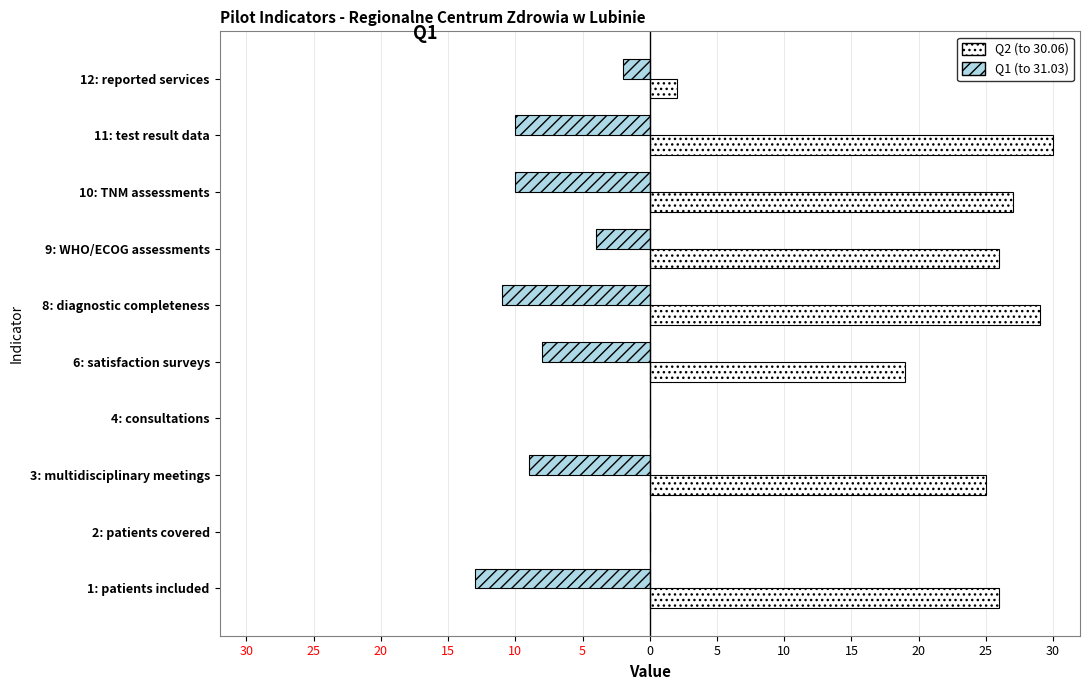

List the series in order of their peak value, lowest first.

Q1 (to 31.03), Q2 (to 30.06)